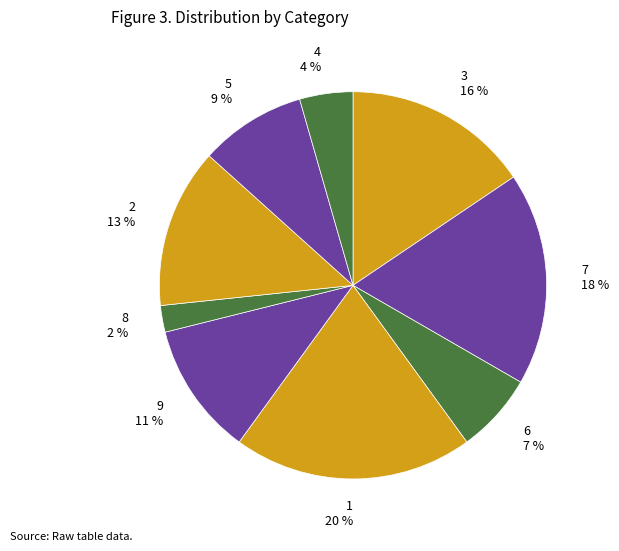

To the nearest percent, what portion does 8 2 % represent?

2%